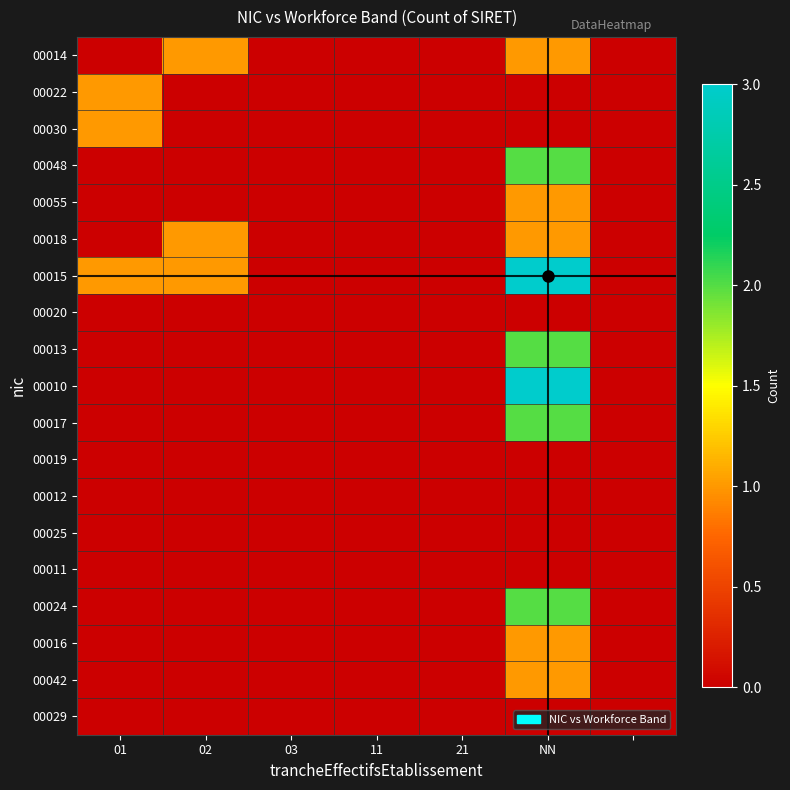

At how many categories does at least one series exceed 1?

1